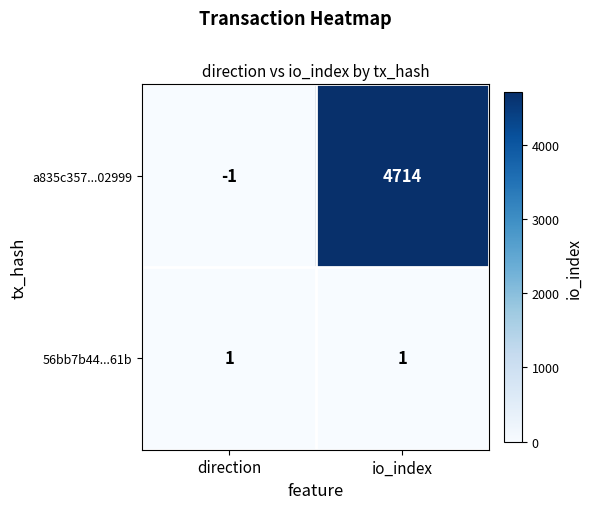

Which series has the largest range (max minus min)?

a835c357...02999